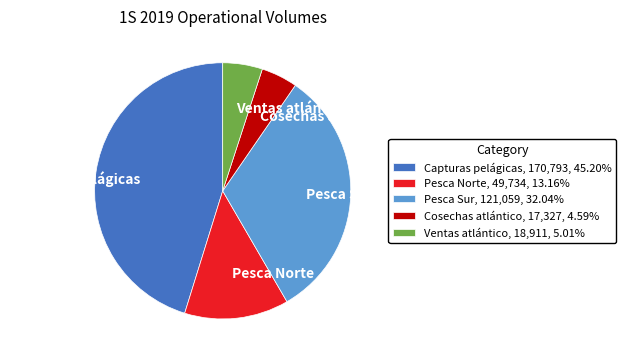

Between Ventas atlántico and Capturas pelágicas, which is larger?

Capturas pelágicas